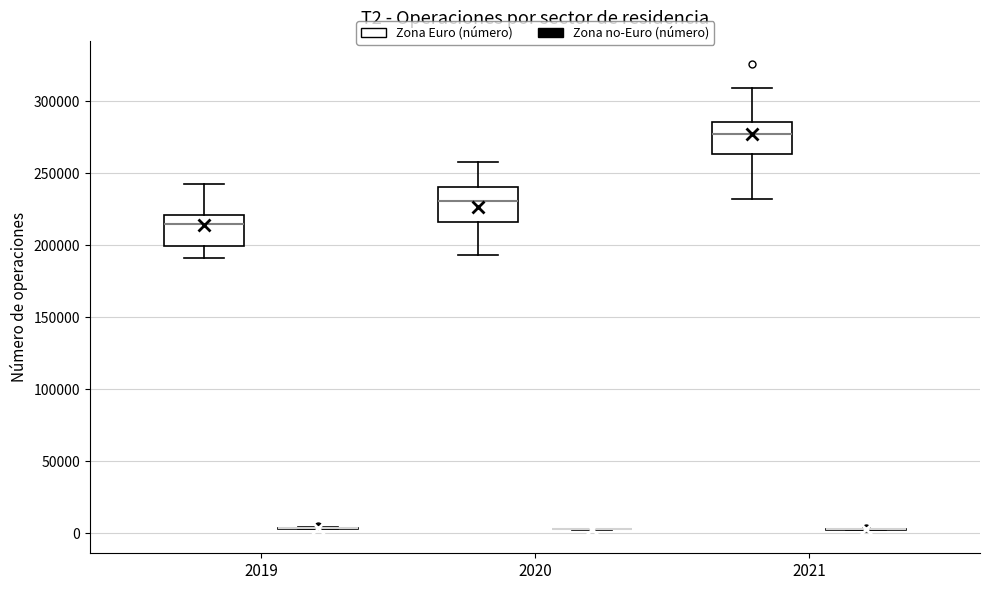

Where does the lower whisker of the box for 2020 (Zona Euro (número)) end on the y-axis? The values are not printed on the chart, so give them approximately, as read against the axis.

195000